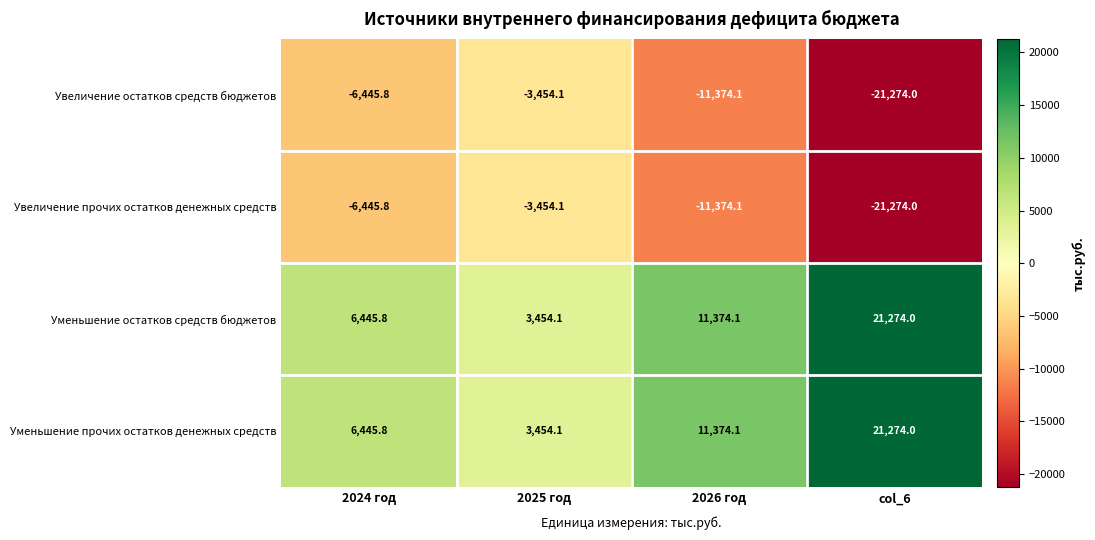

The Уменьшение остатков средств бюджетов series shows 29672.2 at col_6. True or false?

False